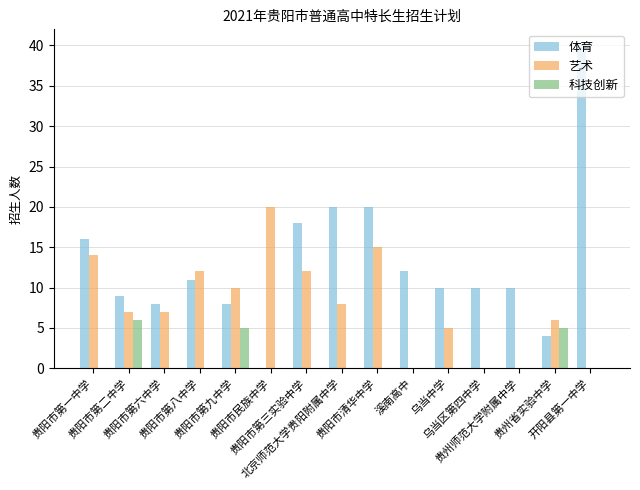

Where does the 体育 series first go above 10?

贵阳市第一中学